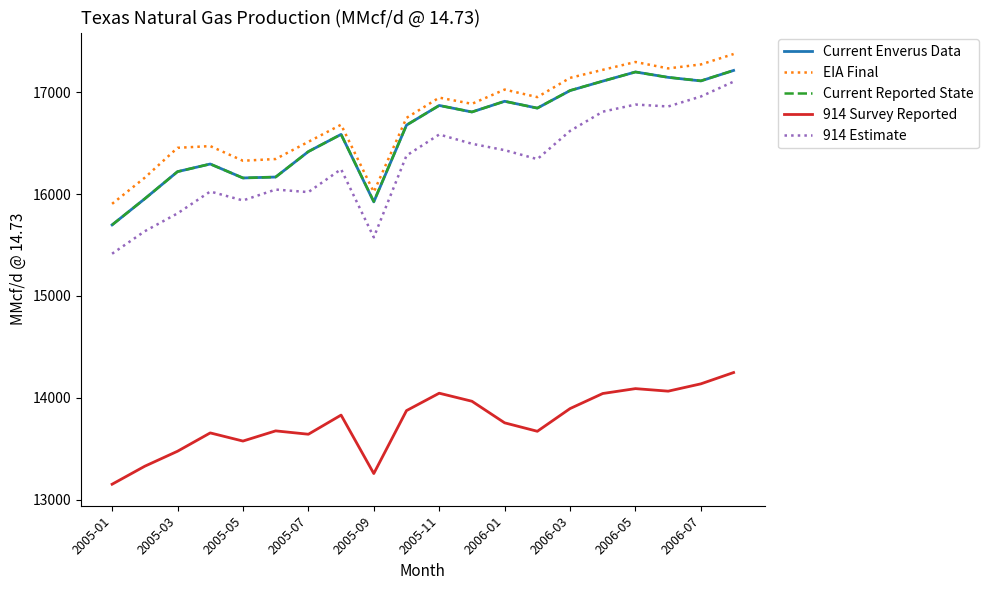

True or false: 914 Estimate has more than 2 points higher than both neighbors.

True